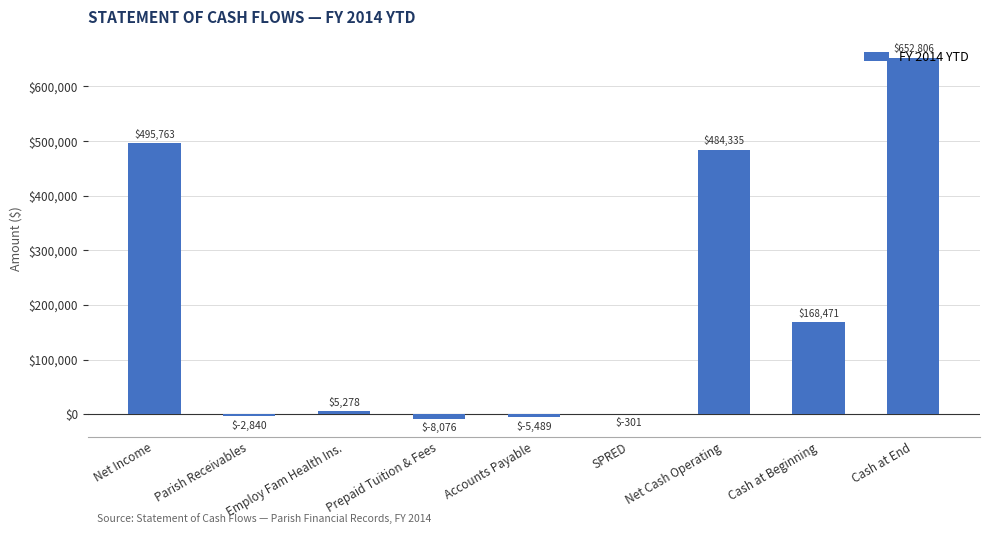

Which has a higher value, SPRED or Net Cash Operating?

Net Cash Operating